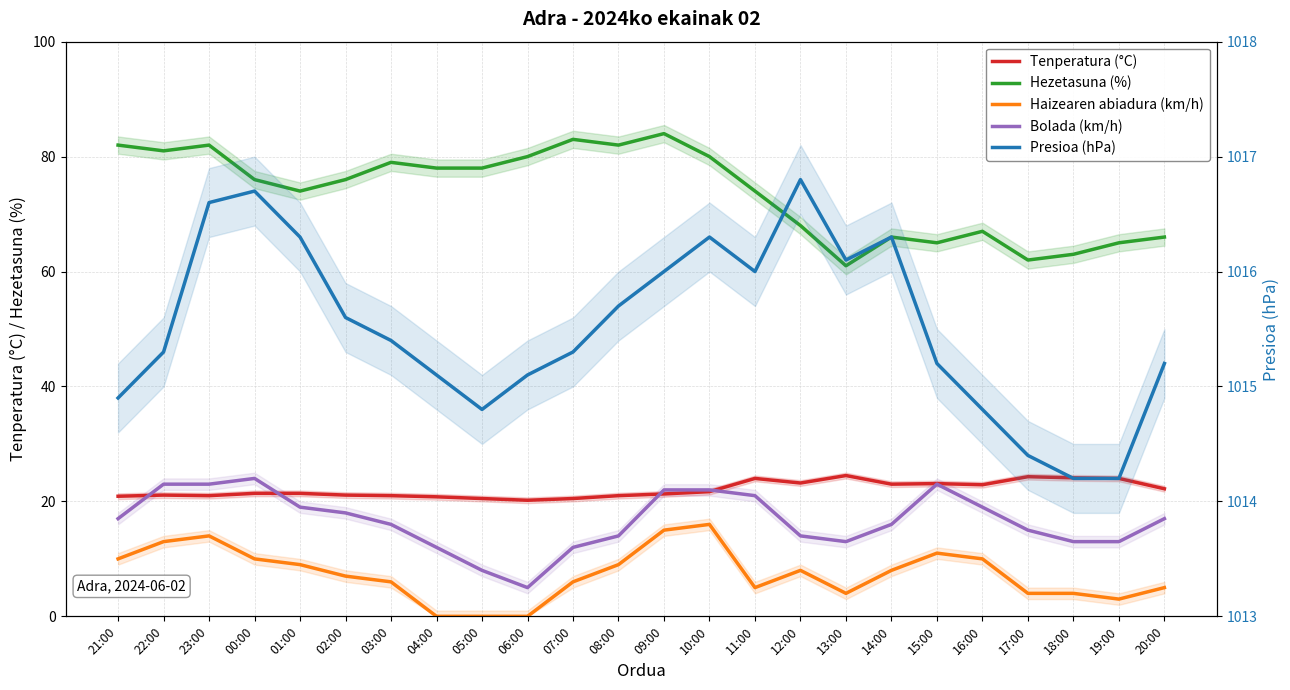

Which series changed the most between 13:00 and 17:00?

Bolada (km/h)